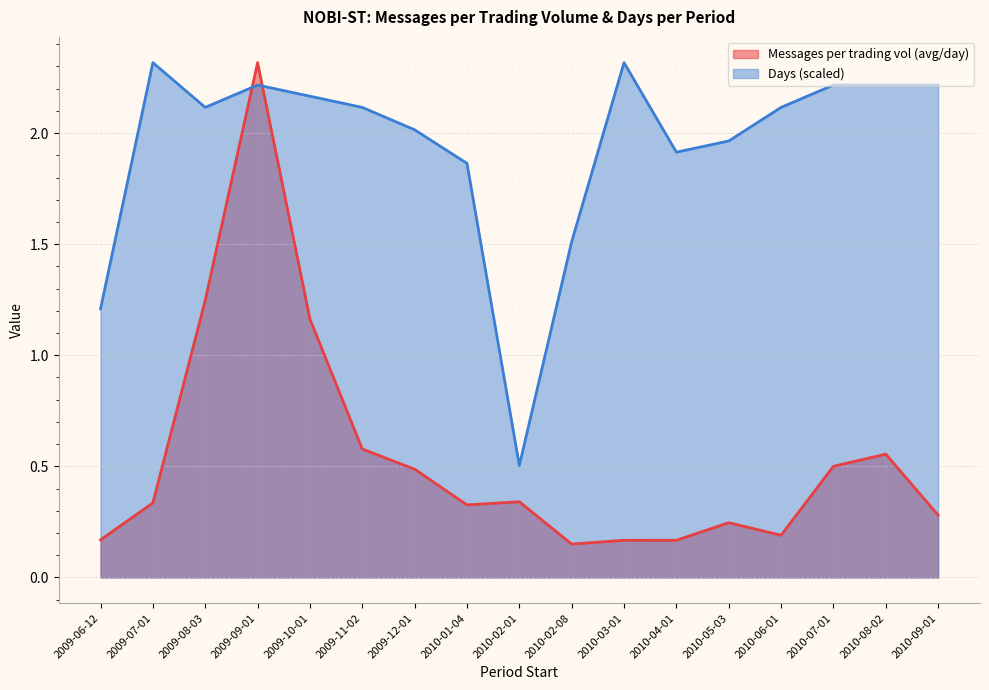

What position from the left is 2010-06-01?

14